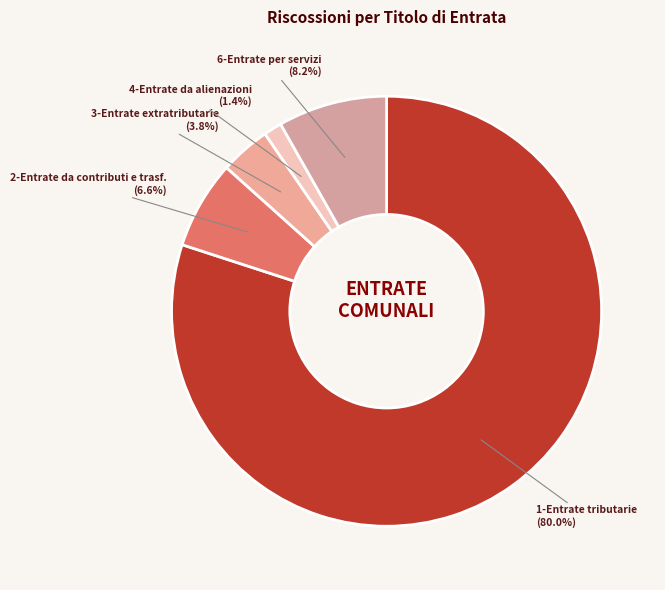

How many segments does this pie chart have?

5